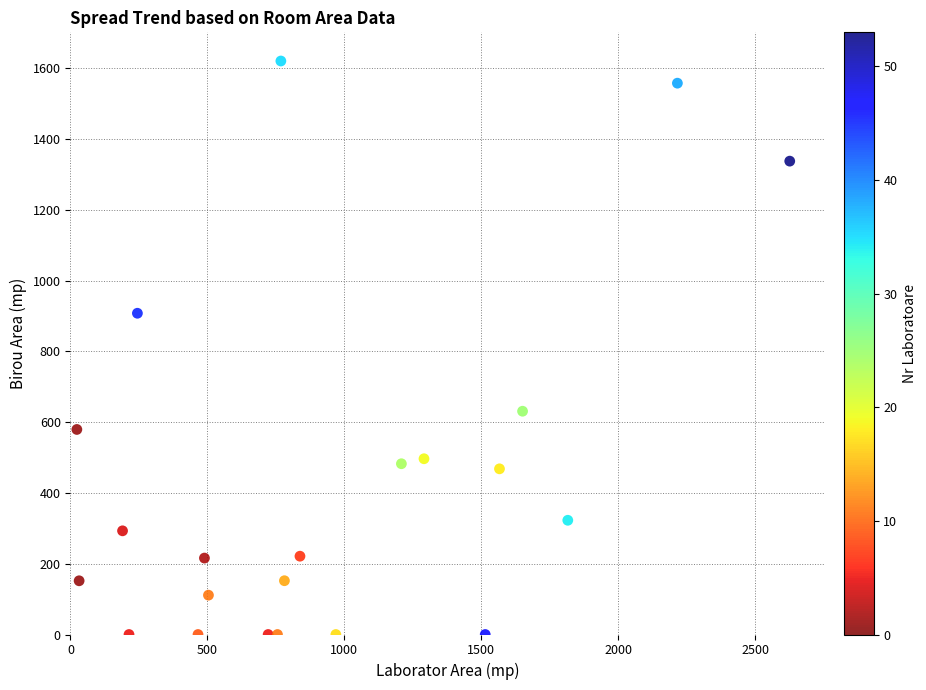

What is the range of X values (max minus min)?

2602.6